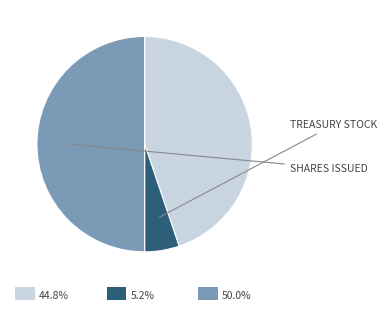

How many segments does this pie chart have?

3